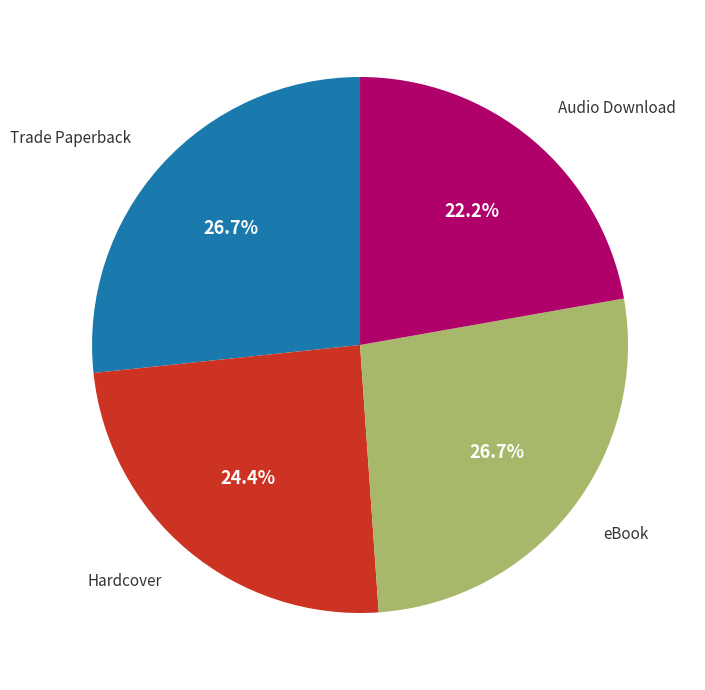

Is there a majority slice in this chart?

No